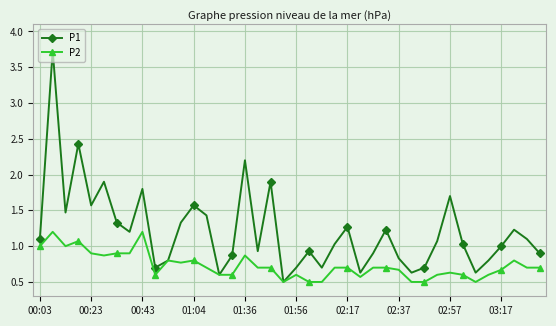

Rank the series by their average value, from lowest to highest.

P2, P1